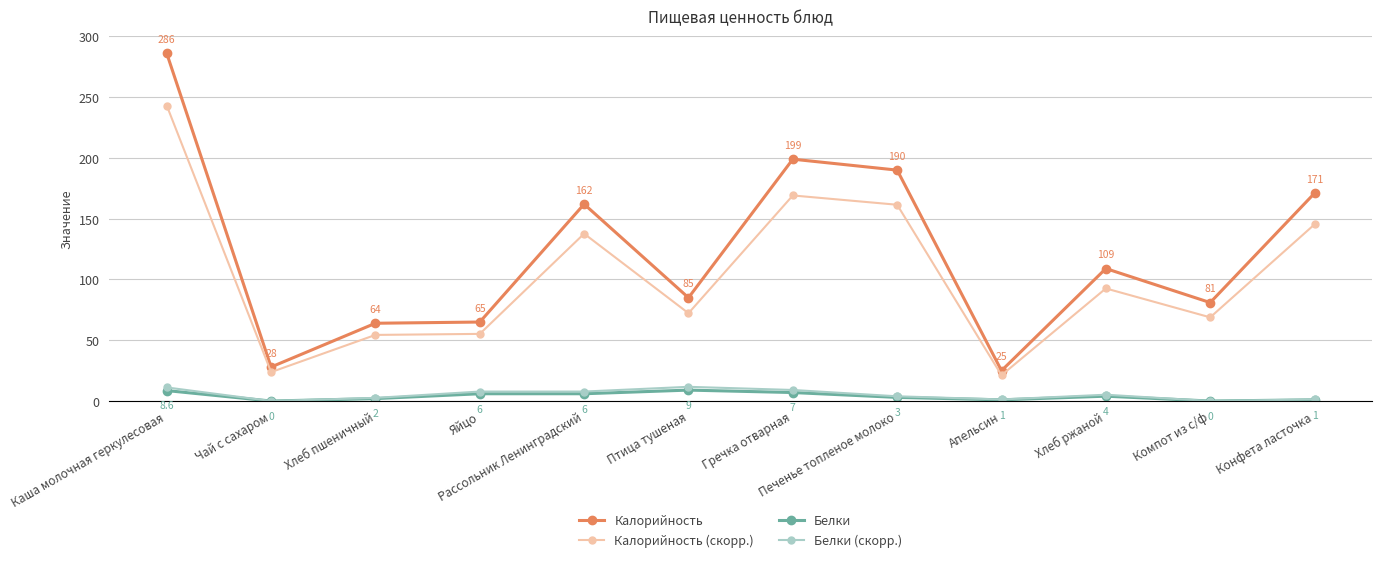

How many values in Белки (скорр.) are above zero?

10